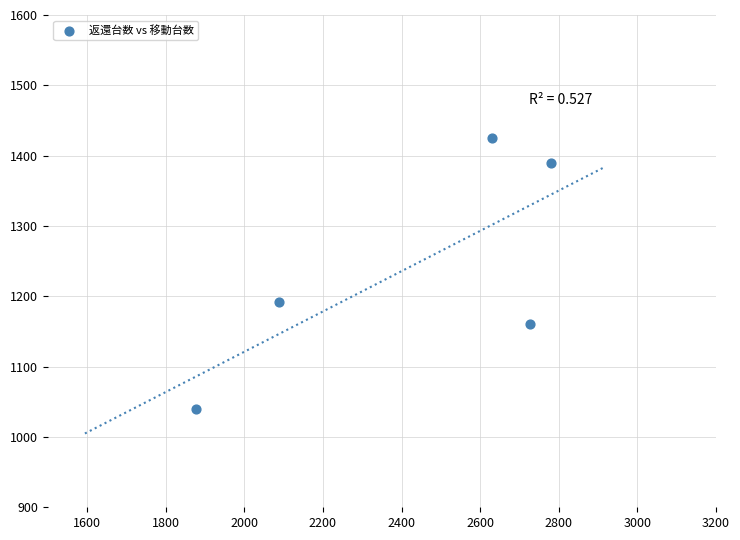

What is the average X value?

2420